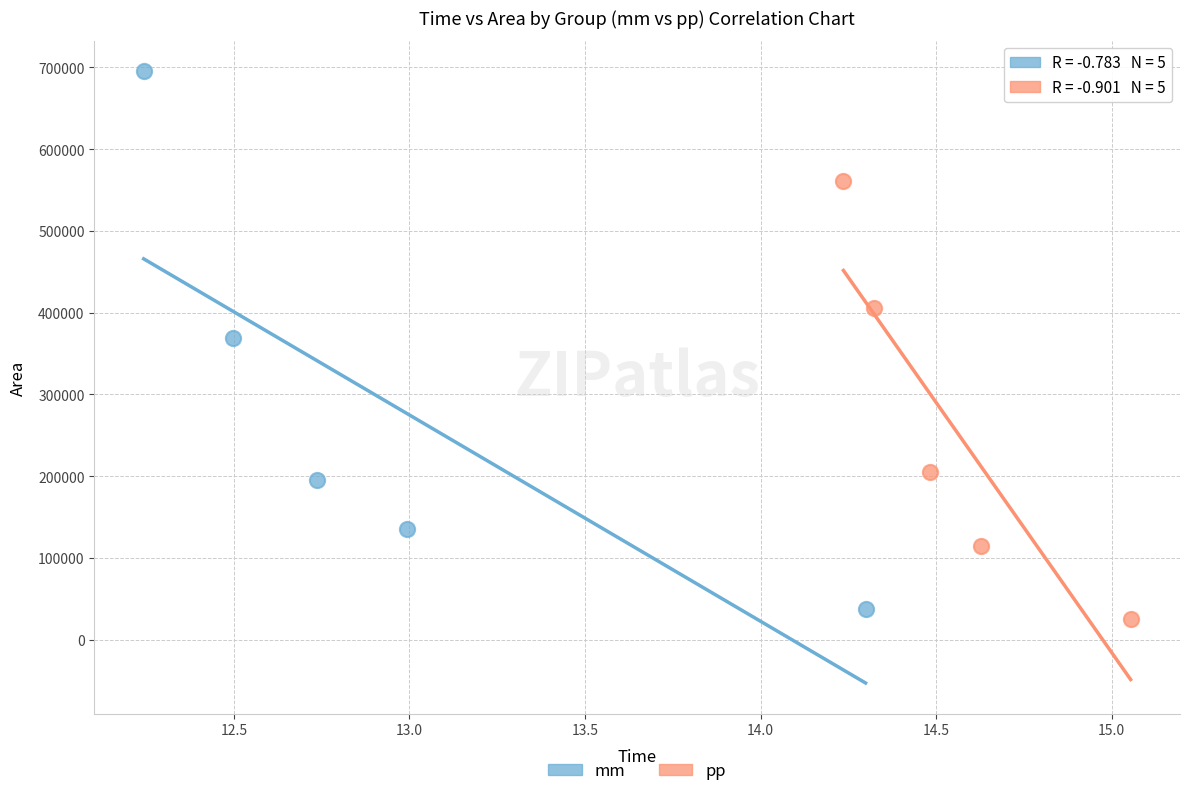

Which series has the widest spread of Y values?

mm